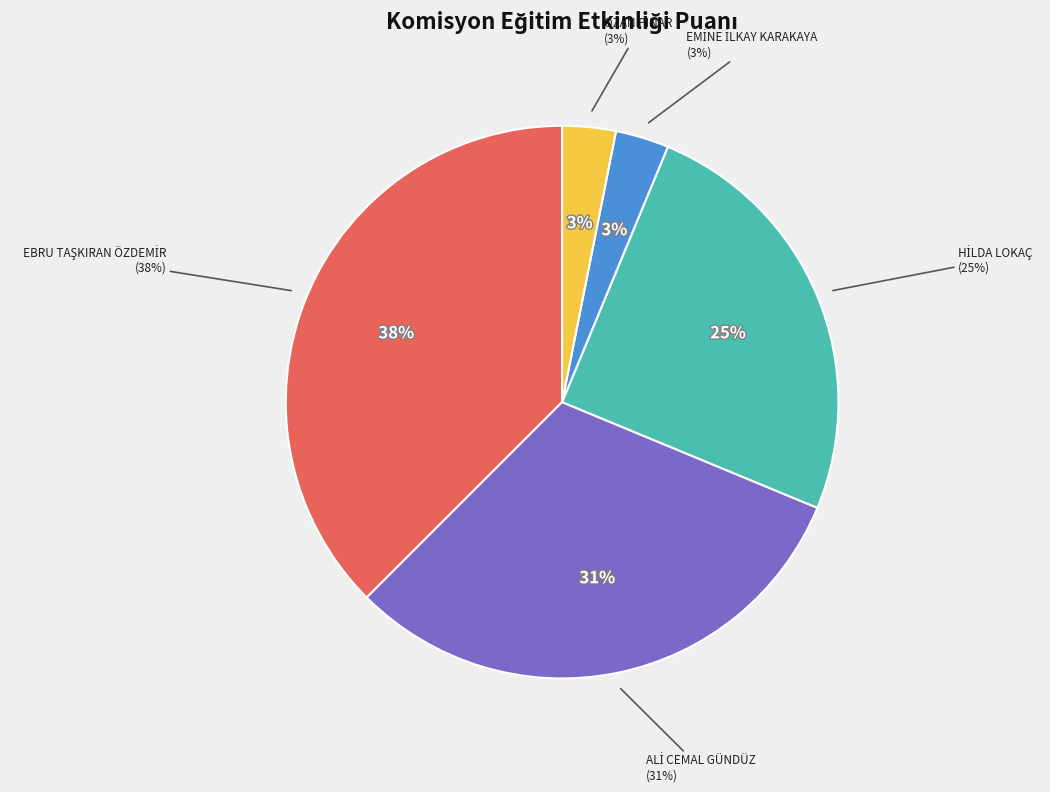

How many segments does this pie chart have?

5